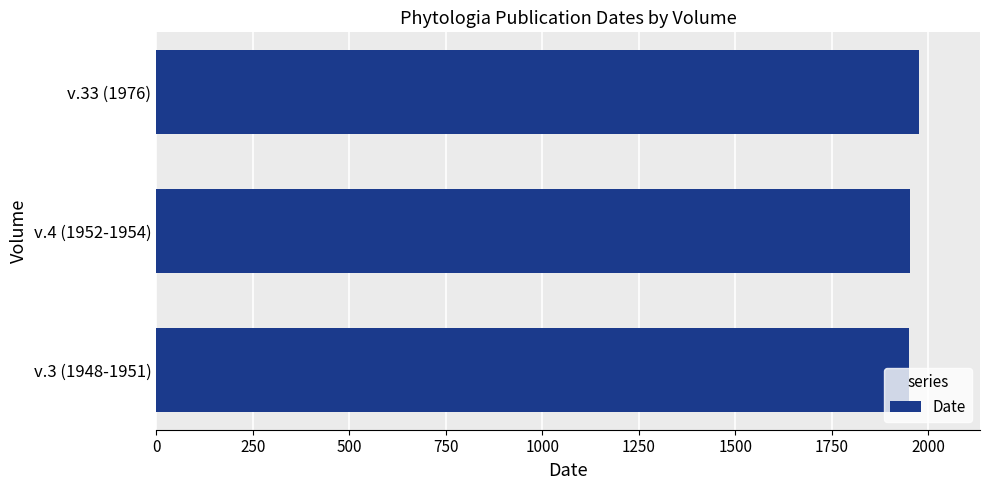

What is the average value?

1960